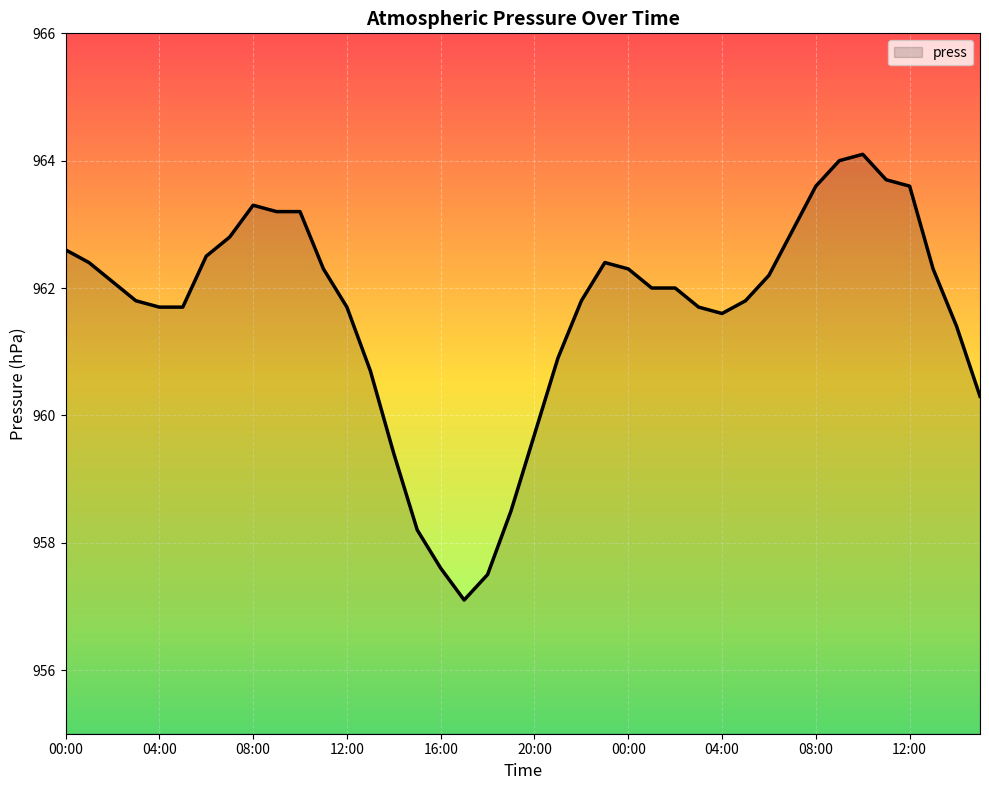

What is the maximum value shown in the chart?

964.1